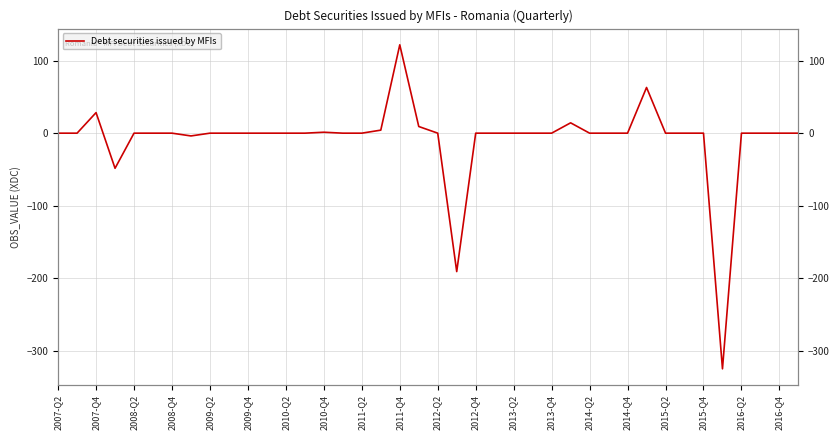

Reading left to right, transcribe all the data shown in this chart.

0.0	-0.0	28.3	-48.4	0.0	0.0	0.0	-3.8	0.0	0.0	0.0	0.0	0.0	0.0	1.3	0.0	0.0	4.2	121.8	9.2	0.0	-190.8	0.0	0.0	0.0	0.0	0.0	14.2	0.0	0.0	-0.0	63.0	0.0	0.0	-0.0	-324.9	0.0	0.0	0.0	0.0